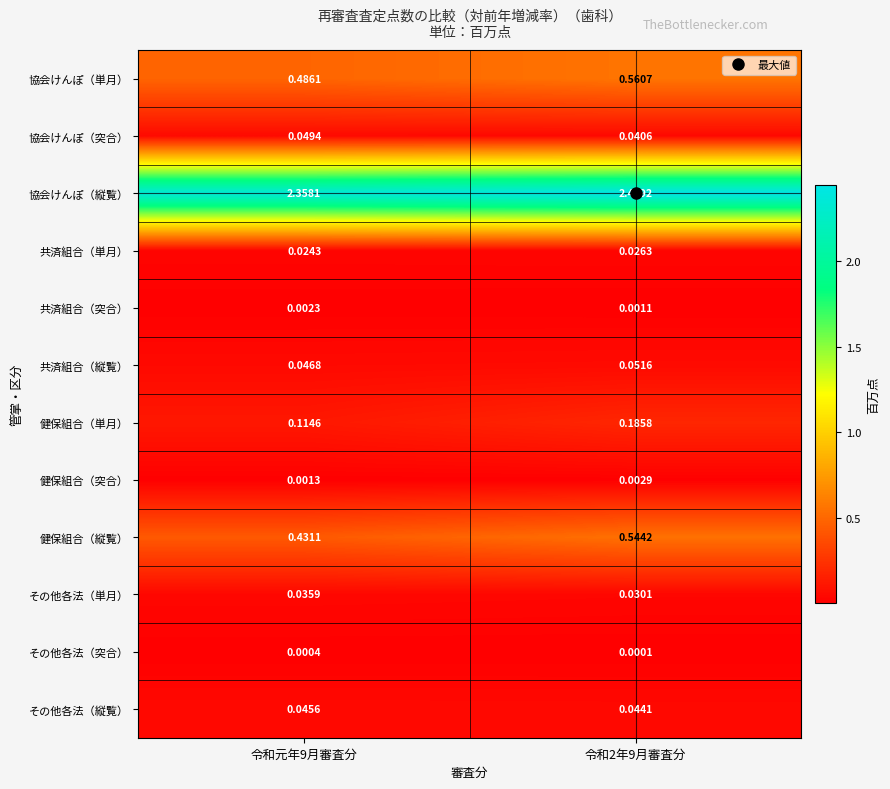

At 令和元年9月審査分, list the series in order from smallest to largest.

その他各法（突合）, 健保組合（突合）, 共済組合（突合）, 共済組合（単月）, その他各法（単月）, その他各法（縦覧）, 共済組合（縦覧）, 協会けんぽ（突合）, 健保組合（単月）, 健保組合（縦覧）, 協会けんぽ（単月）, 協会けんぽ（縦覧）